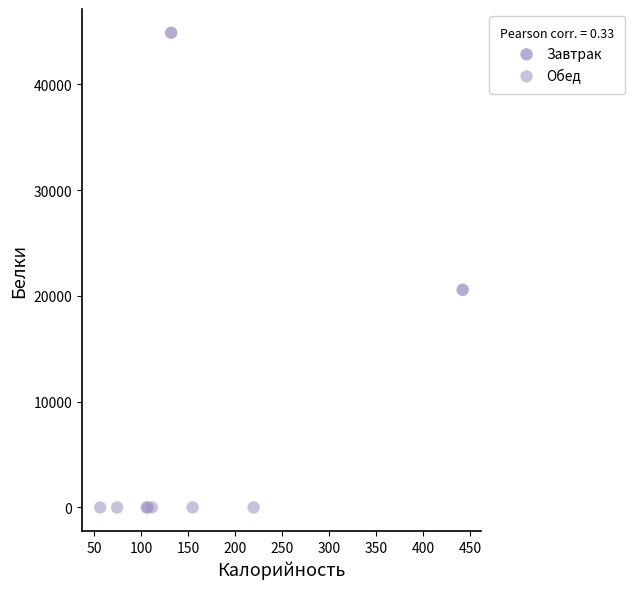

What are all the series names shown in the legend?

Завтрак, Обед